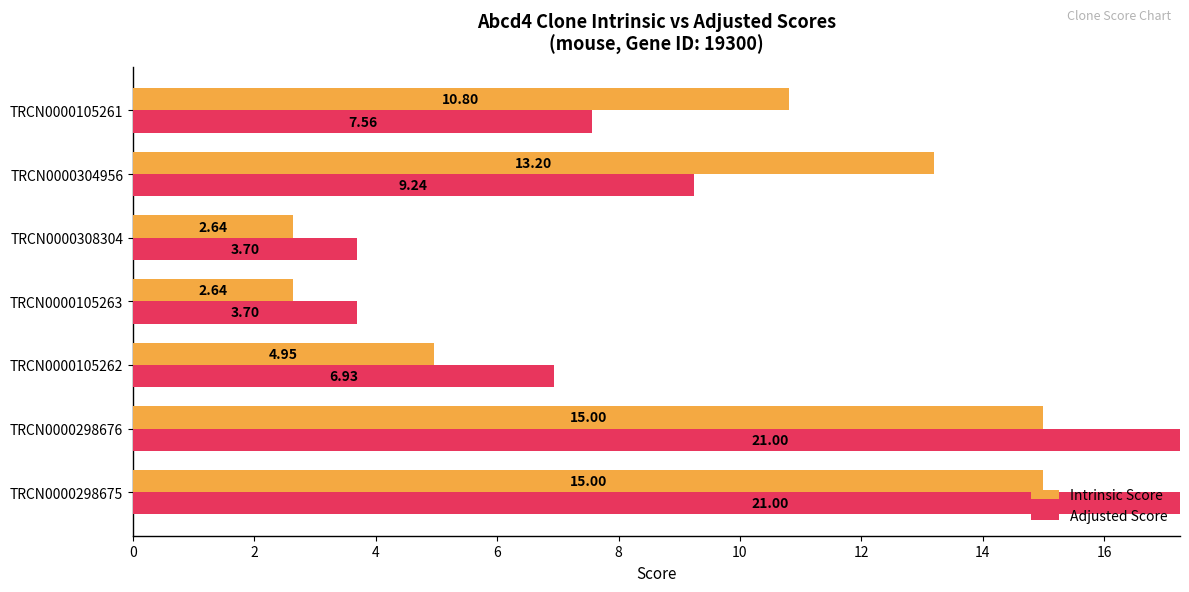

What is the difference between the second highest and minimum values in the Intrinsic Score series?

12.4